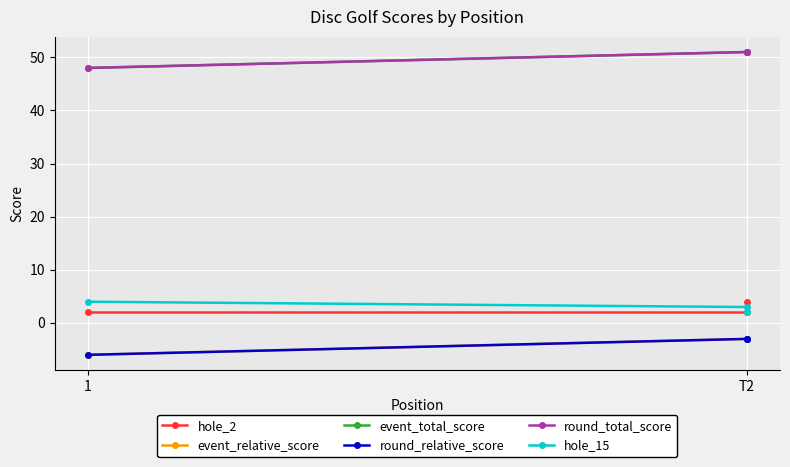

What is the maximum value for event_relative_score?

-3